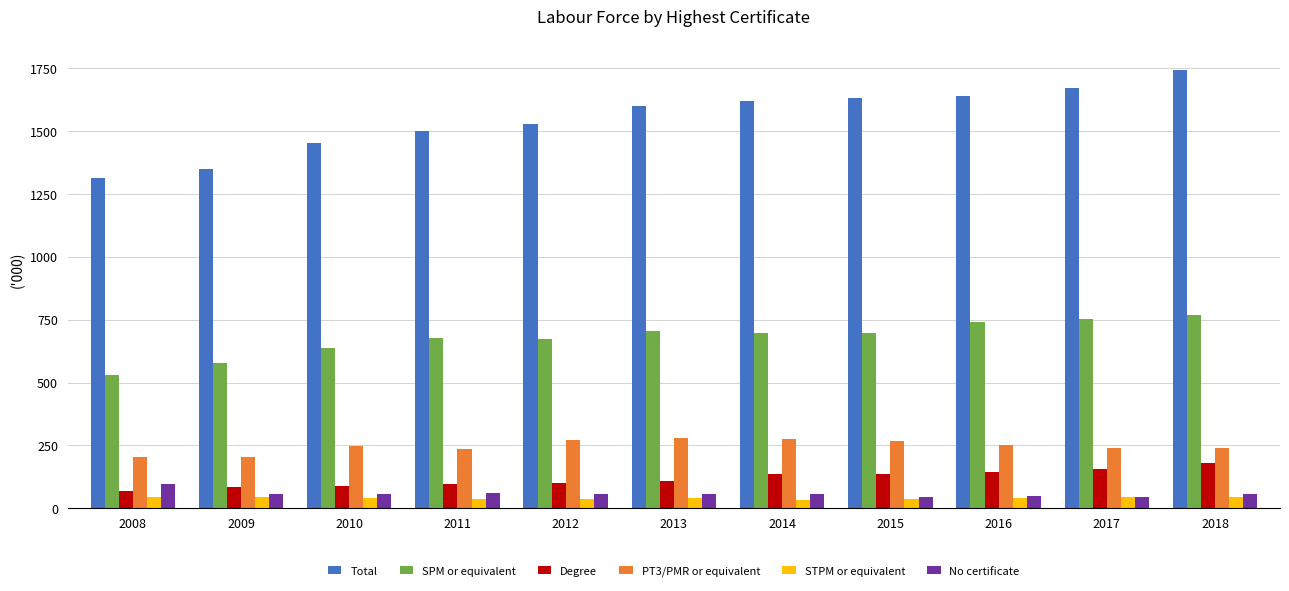

What is the value of the Total bar at the 2nd from the left?

1350.0